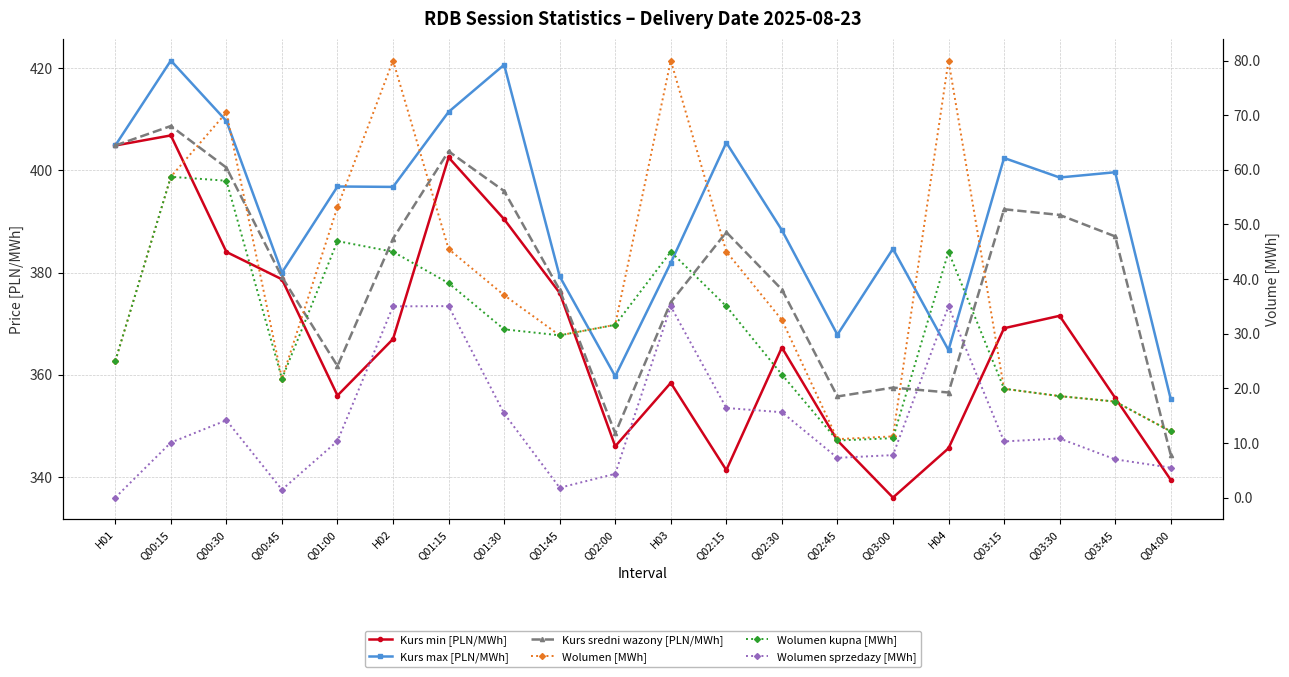

Between Q01:00 and H04, which series saw the biggest shift?

Kurs max [PLN/MWh]